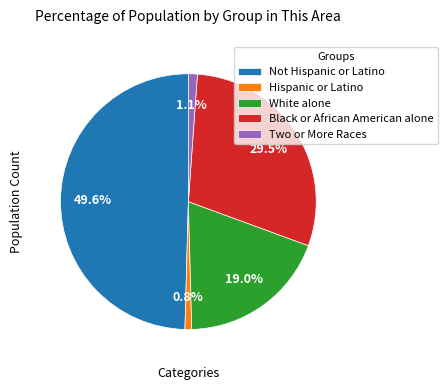

To the nearest percent, what is the average slice percentage?

20%